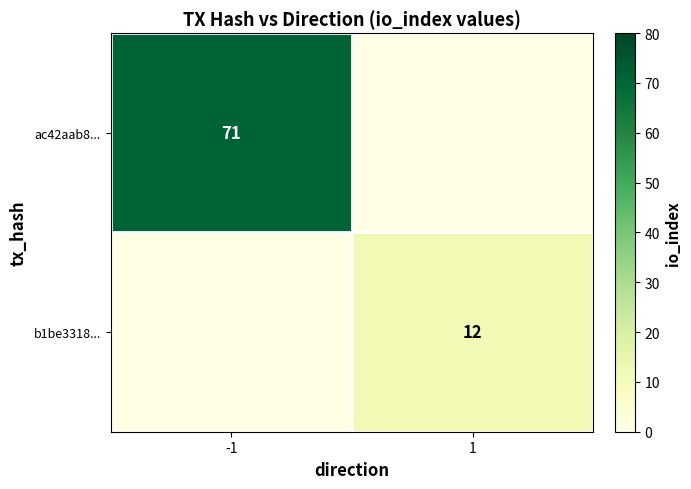

The value of ac42aab8... at -1 is 71. True or false?

True